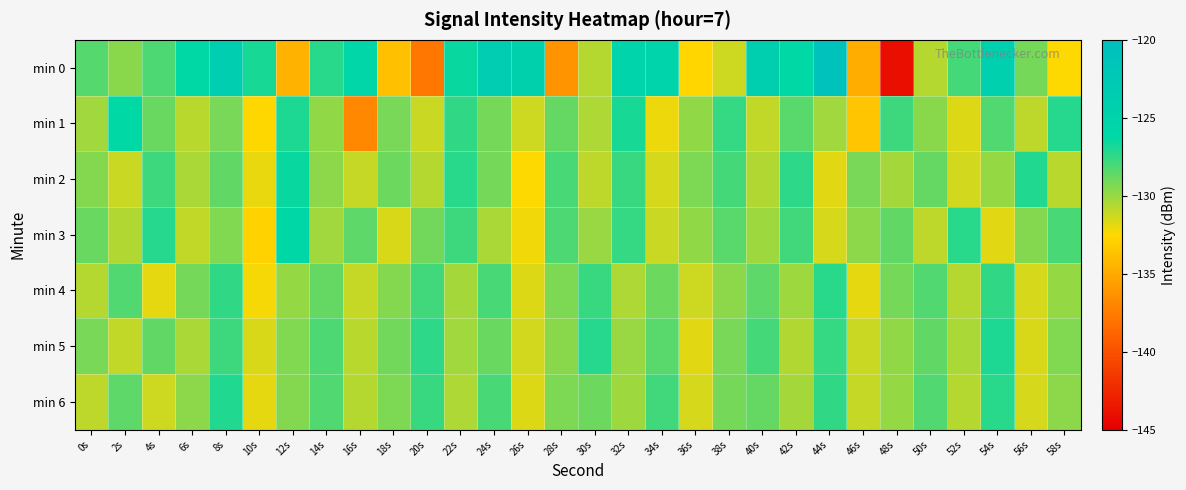

Rank the series at 42s from lowest to highest value.

min 5, min 6, min 4, min 1, min 3, min 2, min 0